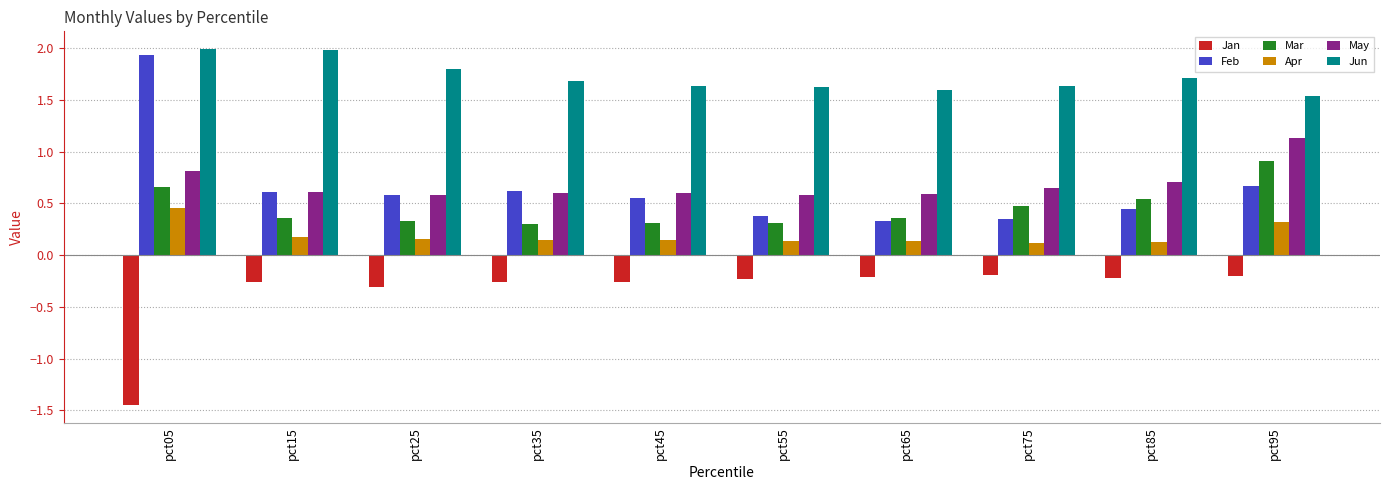

What is the maximum value shown in the chart?

2.0